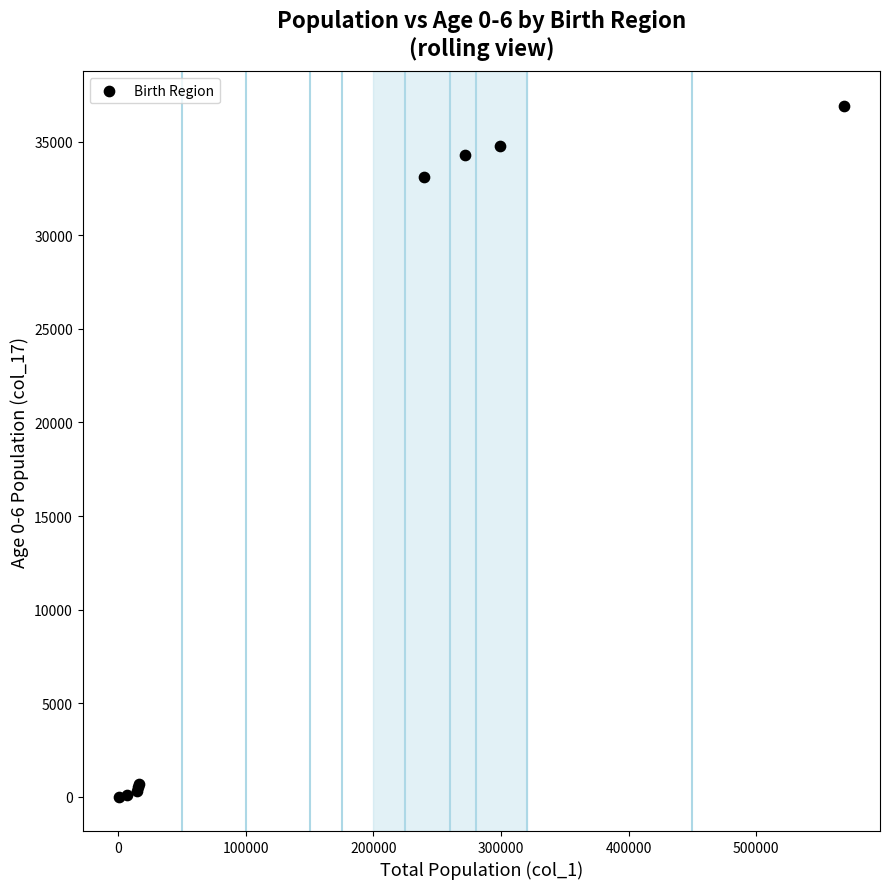

What Y value in the scatter plot is closest to 18467?

33128